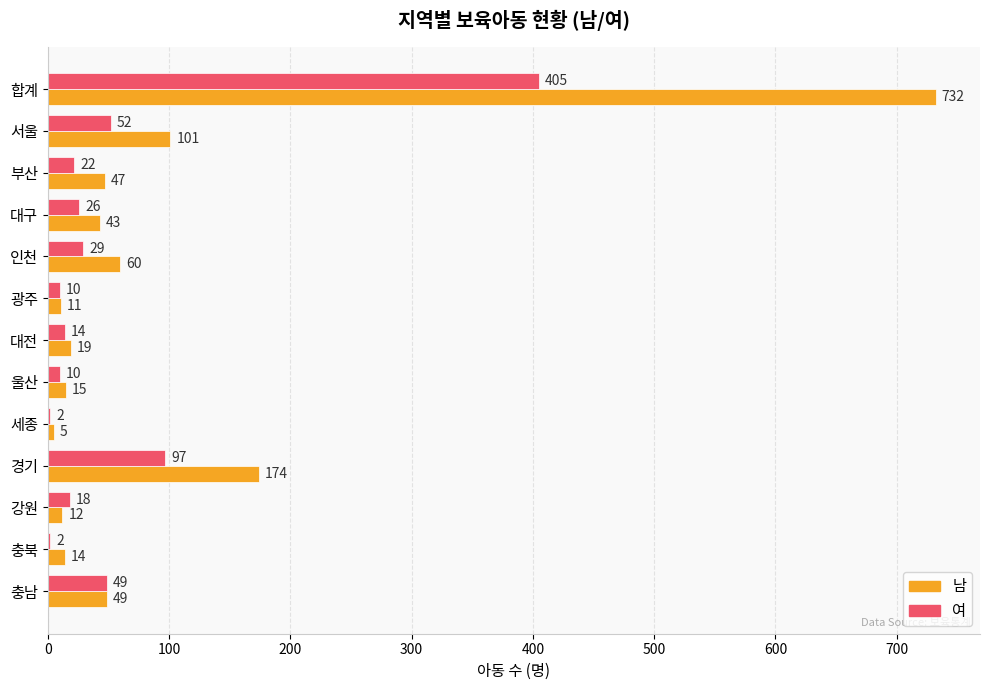

Where is 여 nearest to the value 203?

경기